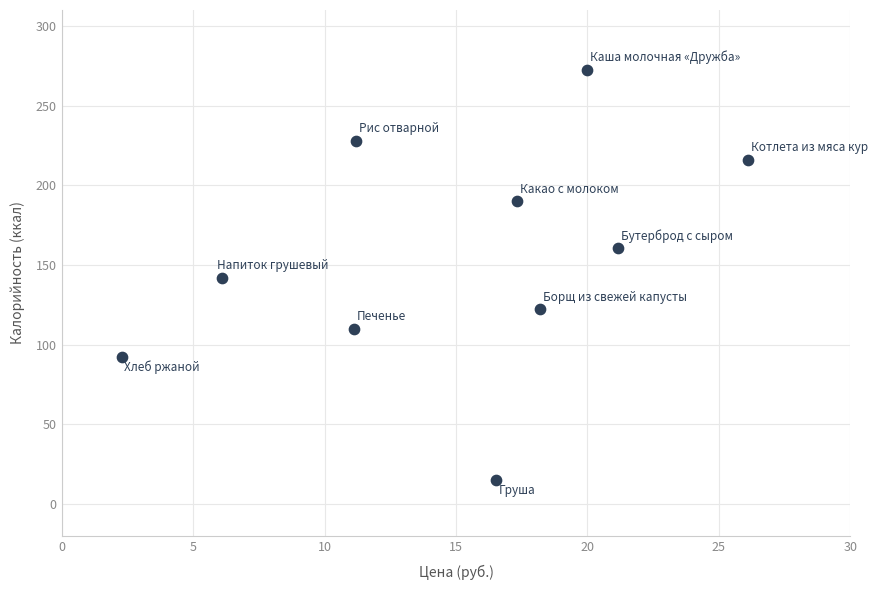

What is the range of Y values (max minus min)?

257.6